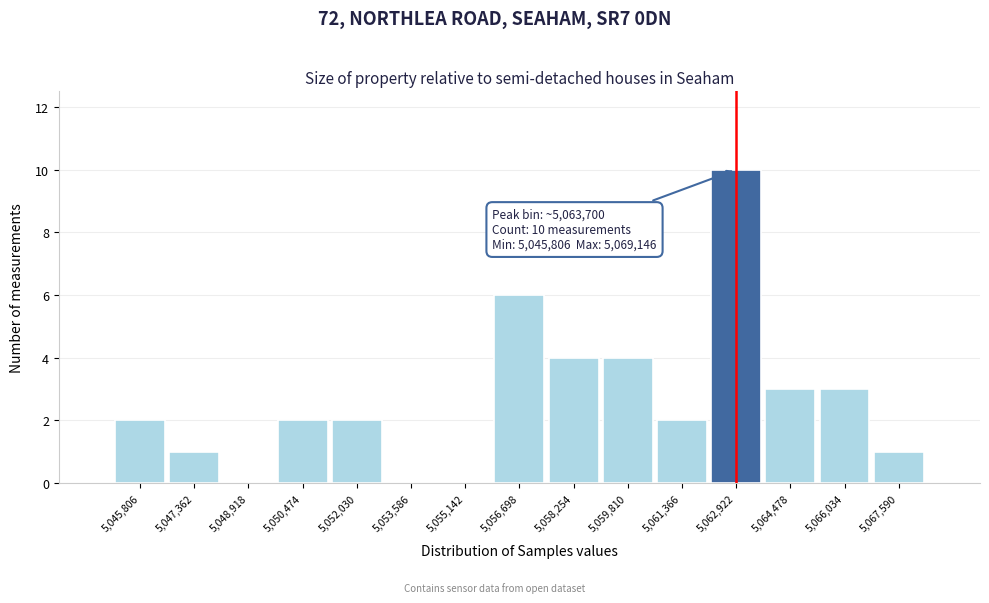

Reading right to left, transcribe all the data shown in this chart.

5,067,590=1	5,066,034=3	5,064,478=3	5,062,922=10	5,061,366=2	5,059,810=4	5,058,254=4	5,056,698=6	5,055,142=0	5,053,586=0	5,052,030=2	5,050,474=2	5,048,918=0	5,047,362=1	5,045,806=2